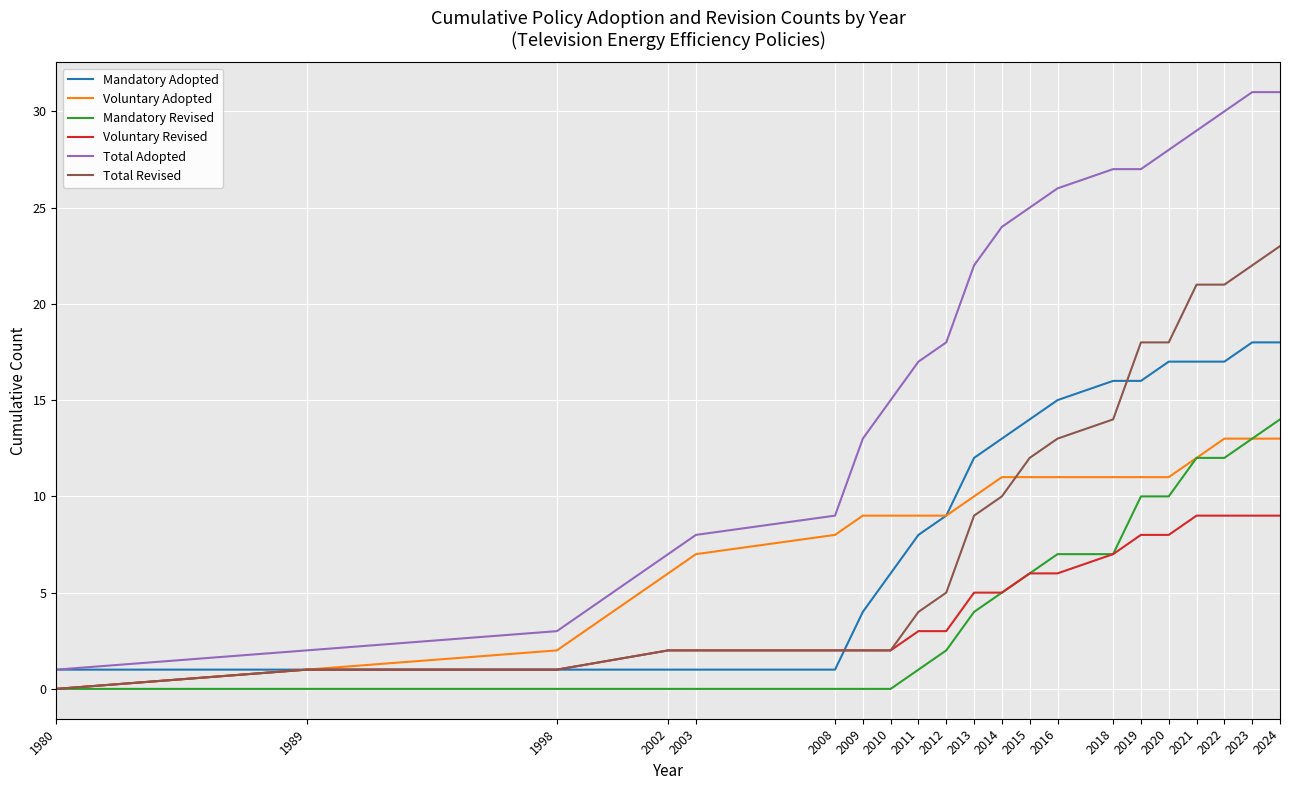

What is the spread (max minus min) of values at 2012?

16